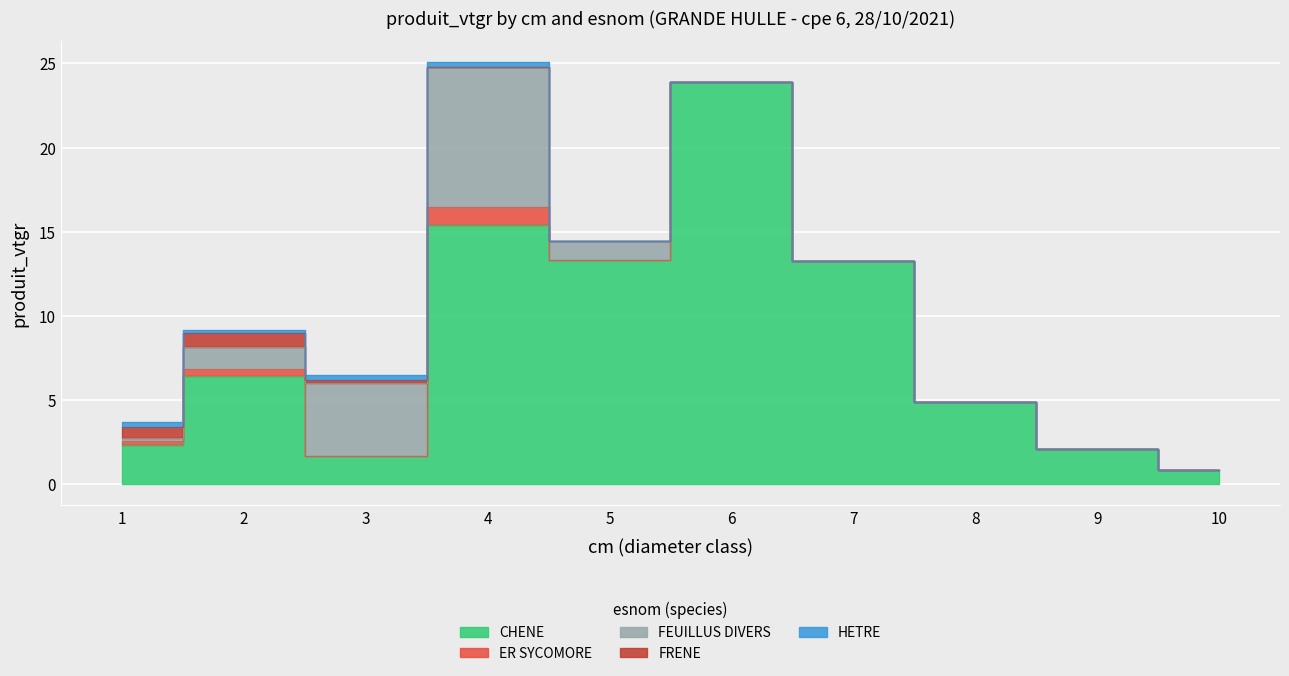

Where do FRENE and FEUILLUS DIVERS first cross each other?

1 and 2